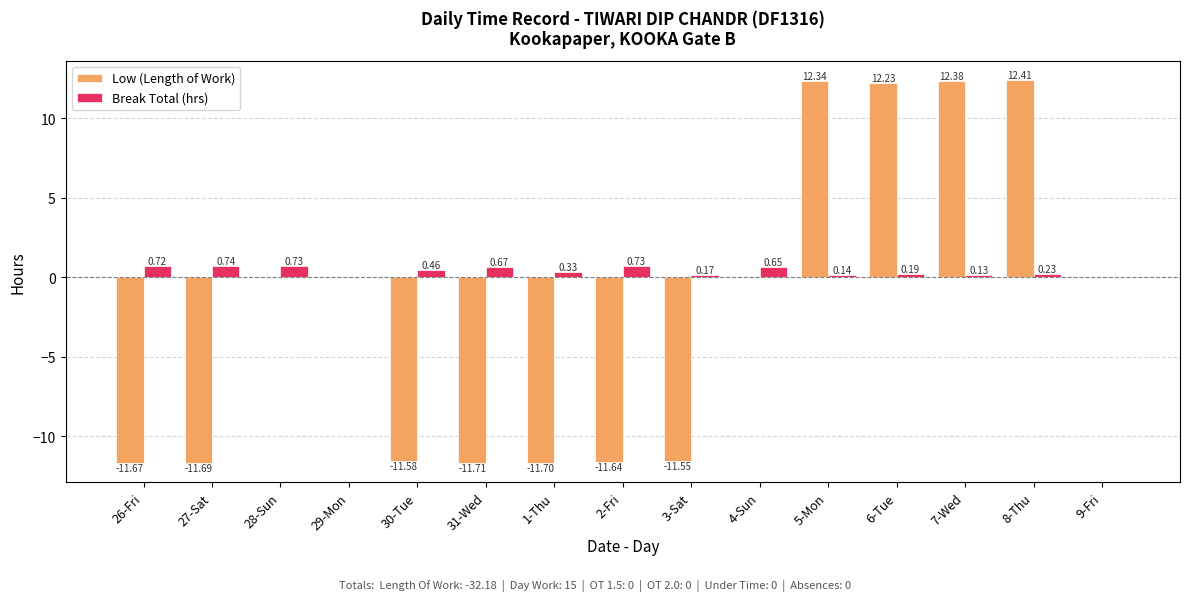

Between 27-Sat and 5-Mon, which series saw the biggest shift?

Low (Length of Work)